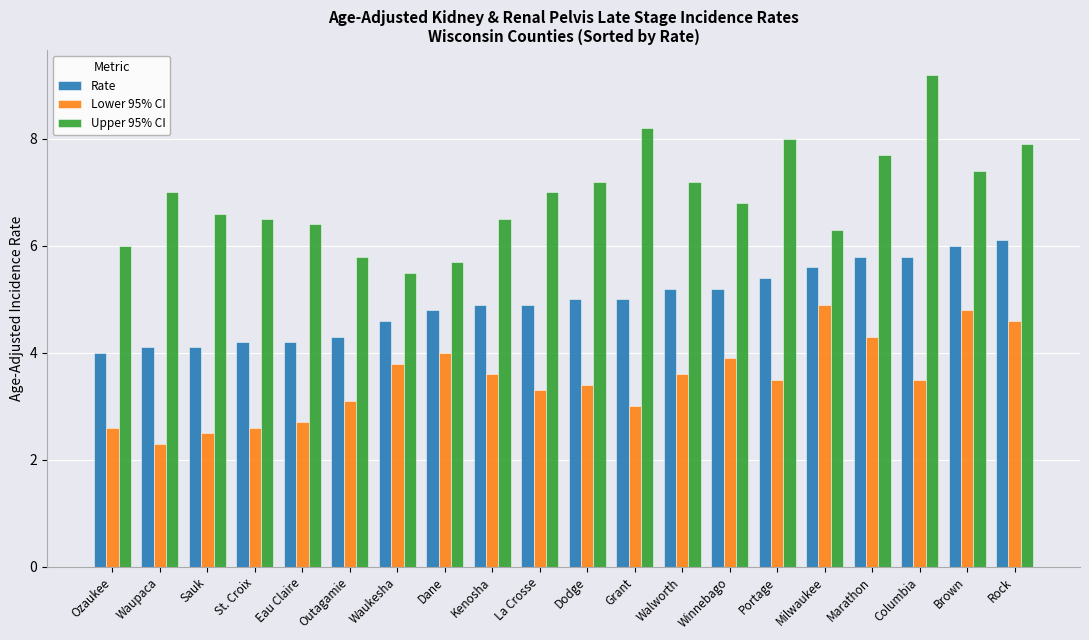

What is the difference between the maximum and minimum values in the Upper 95% CI series?

3.7